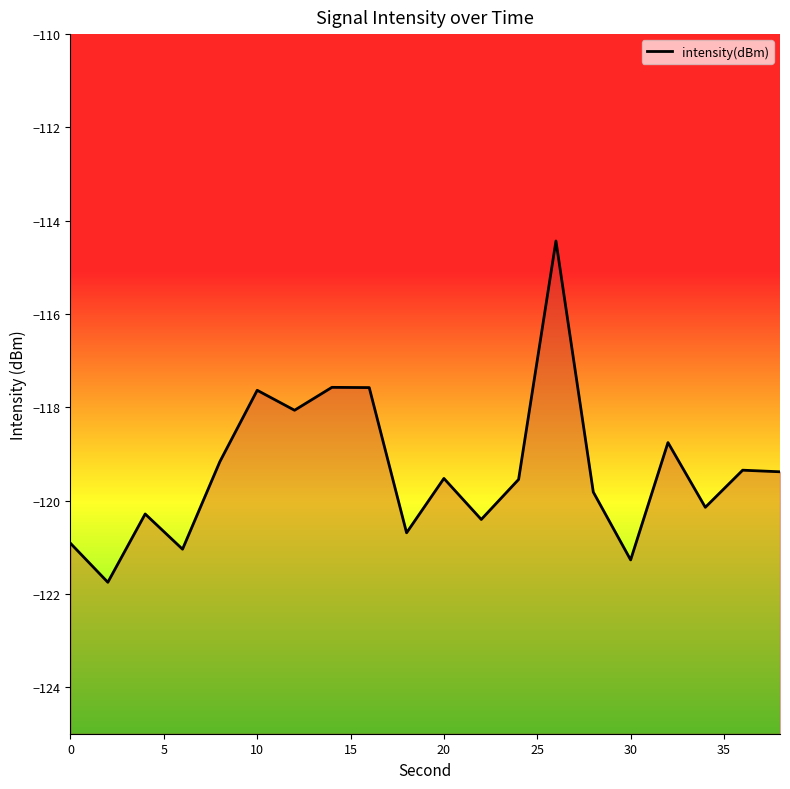

How many series are shown in this chart?

1